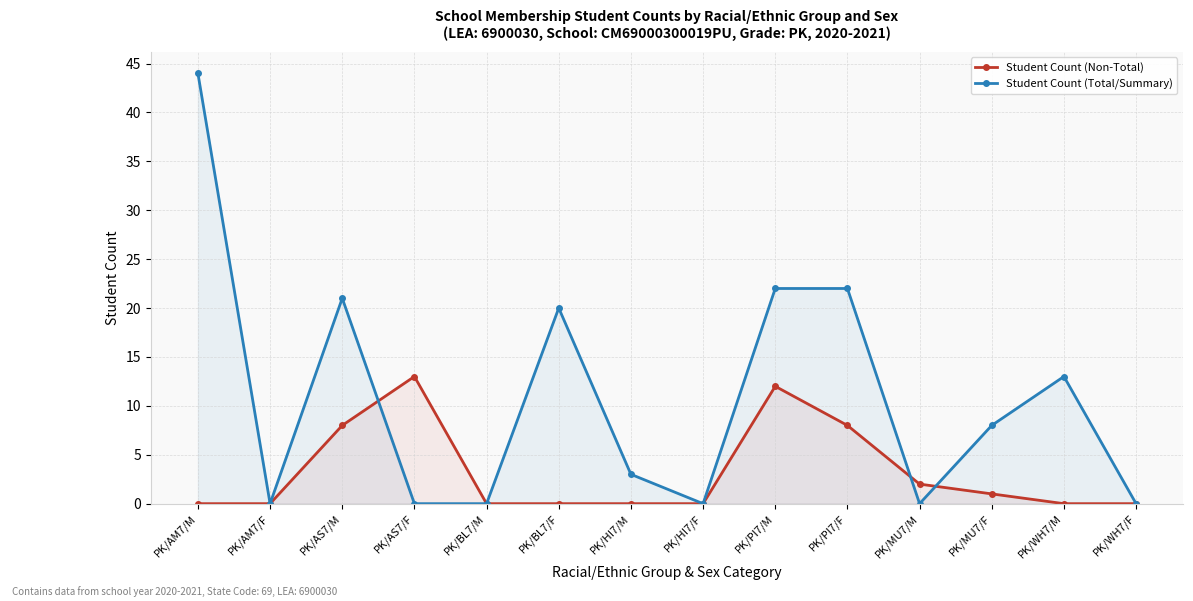

Which series has the largest total across all categories?

Student Count (Total/Summary)